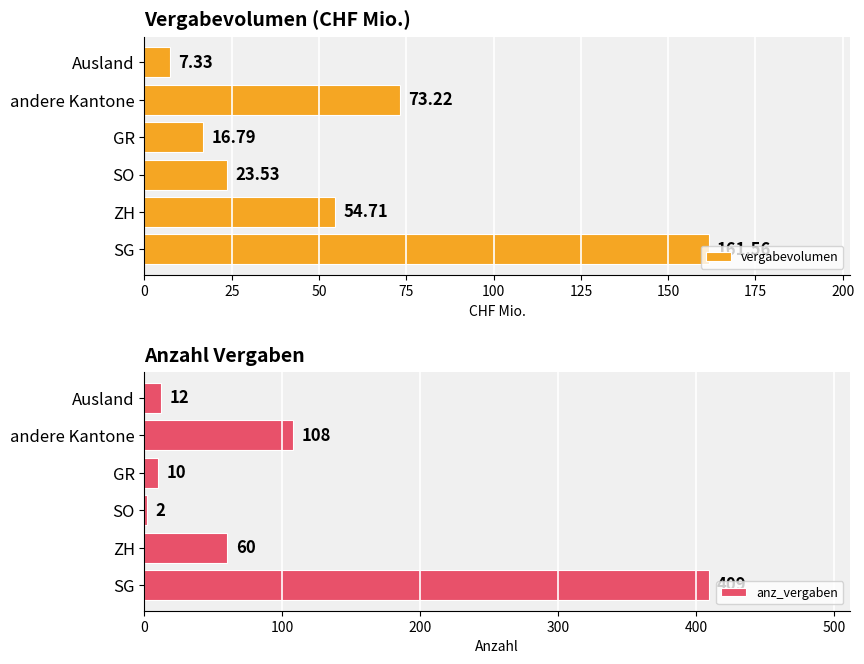

How many bars are there in total?

12